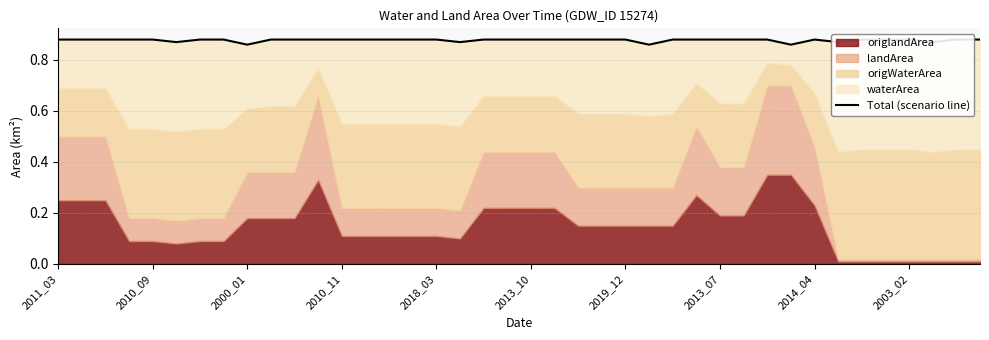

Does the chart display data point markers on the line(s)?

No